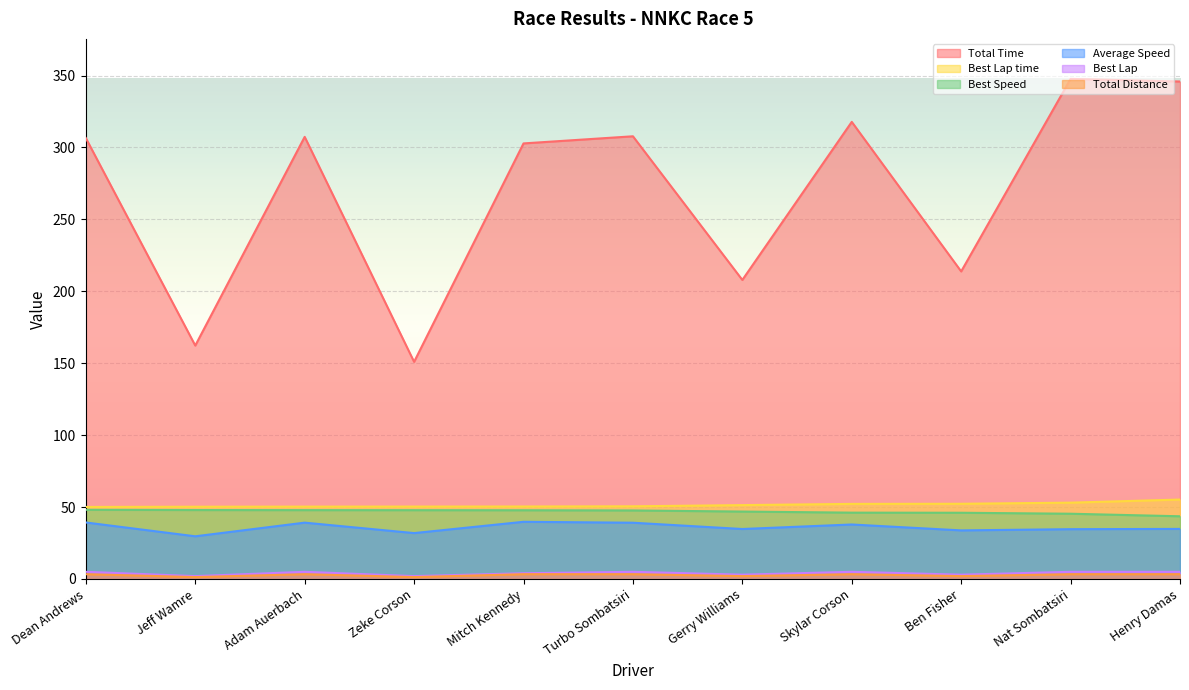

Rank the series at Henry Damas from lowest to highest value.

Total Distance, Best Lap, Average Speed, Best Speed, Best Lap time, Total Time